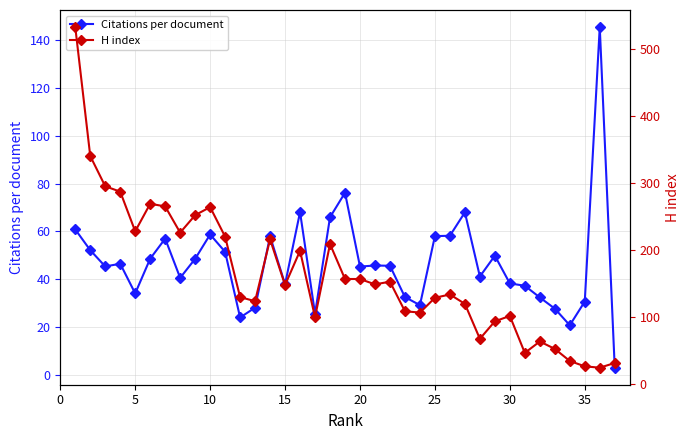

What is the sum of all Citations per document values?

1736.6